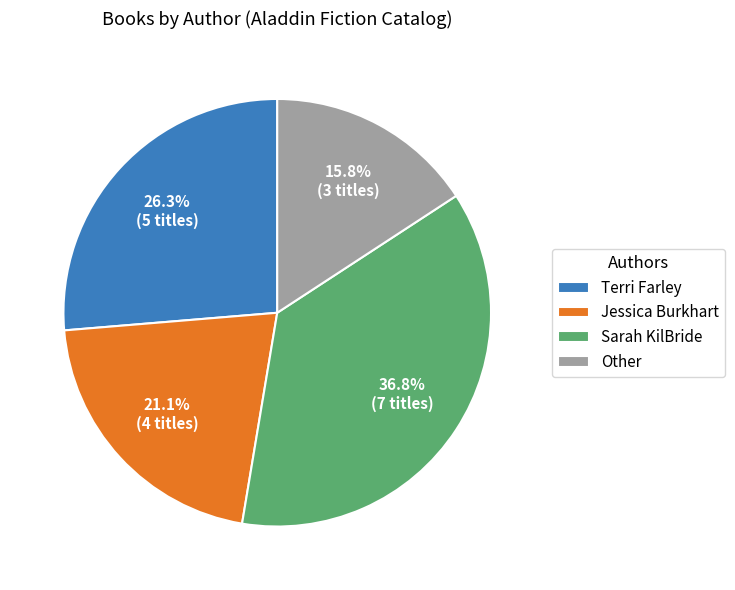

Is Sarah KilBride the majority of the pie?

No